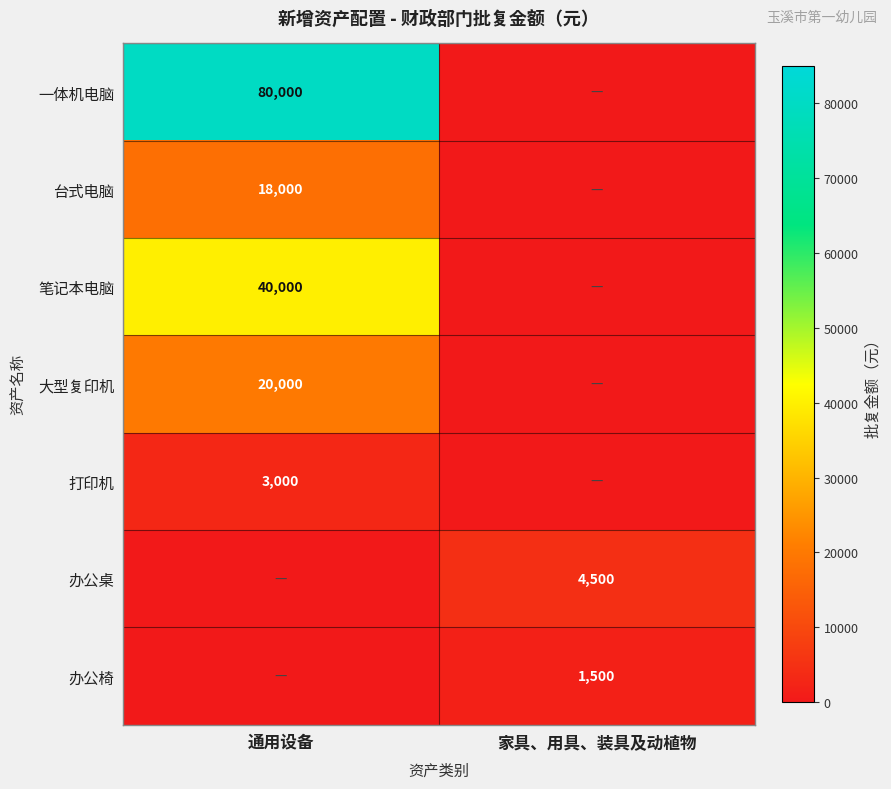

At how many categories does at least one series exceed 62168?

1